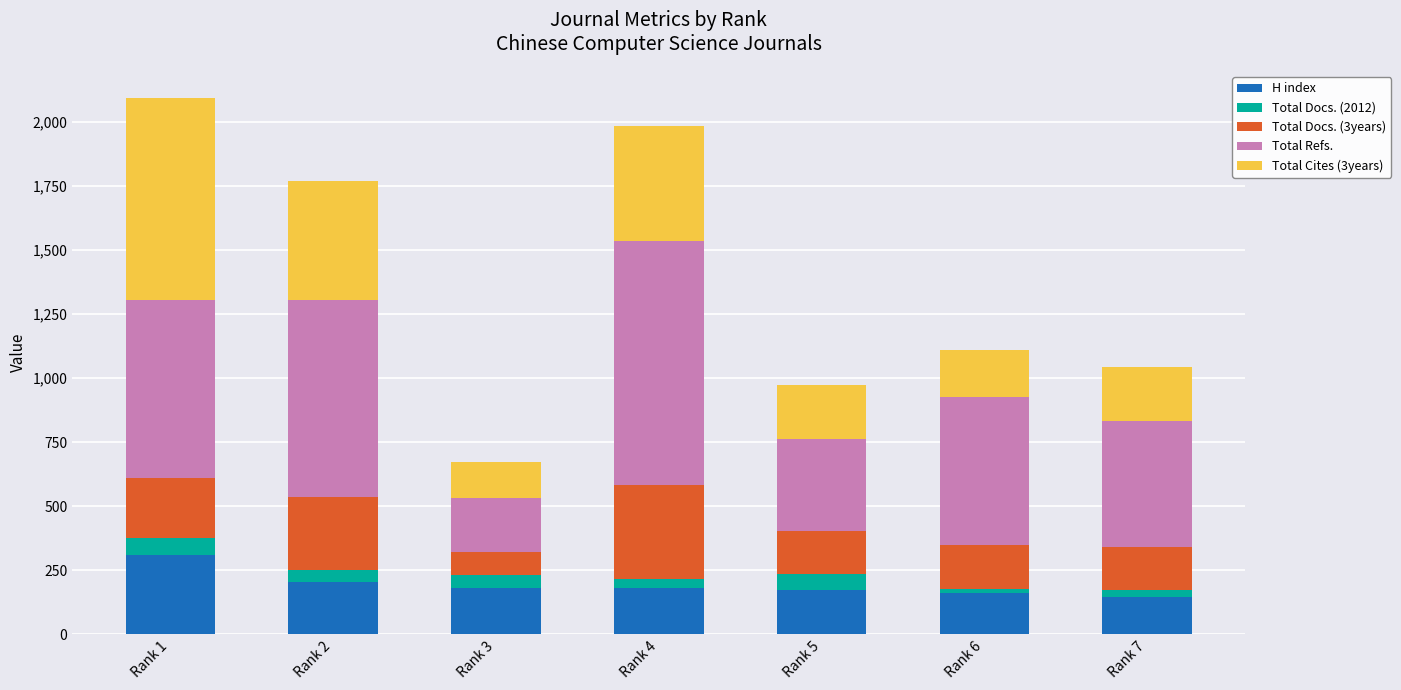

The value of H index at Rank 4 is 183. True or false?

True